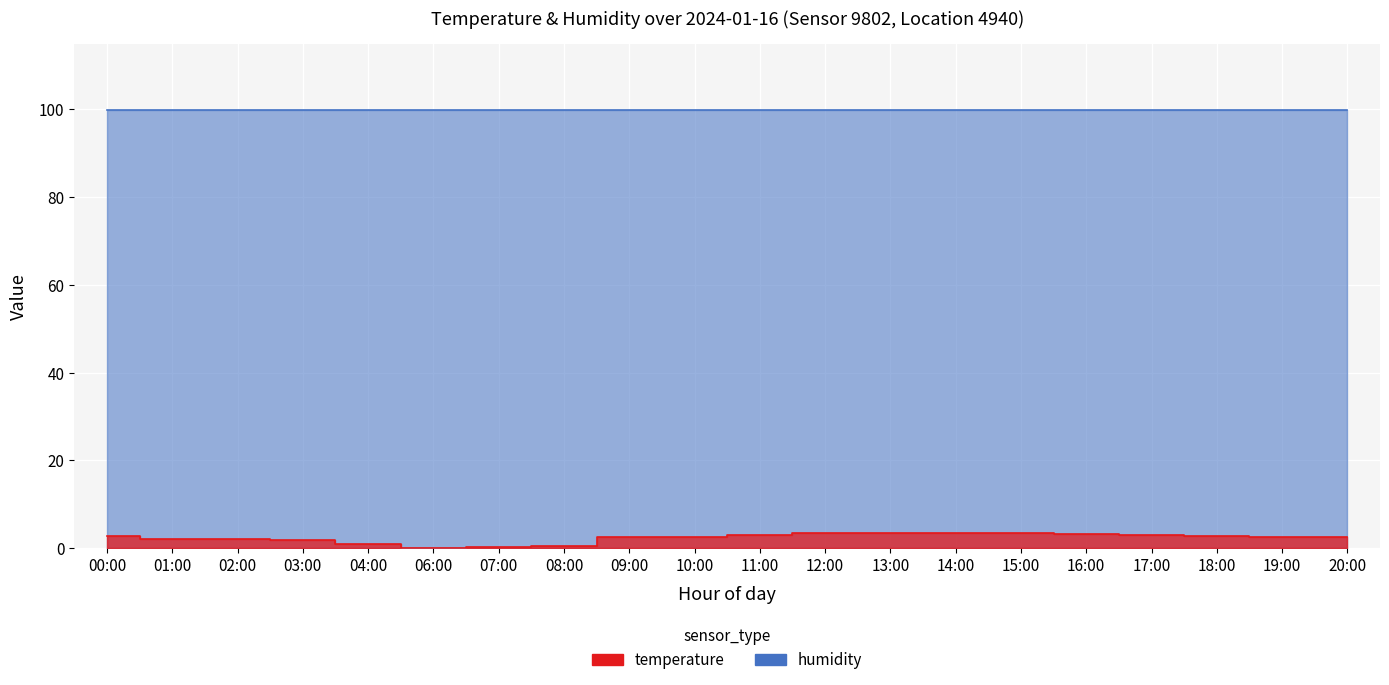

The value at 13:00 is 3.5. True or false?

True